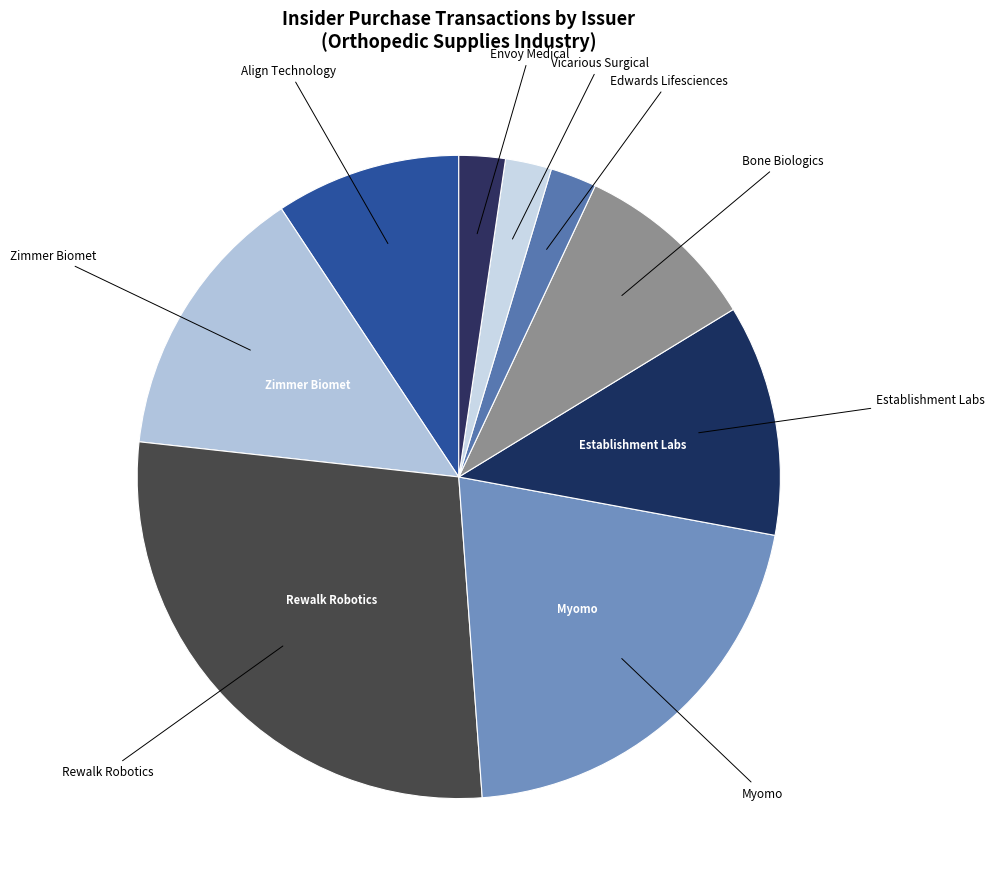

How many segments does this pie chart have?

9